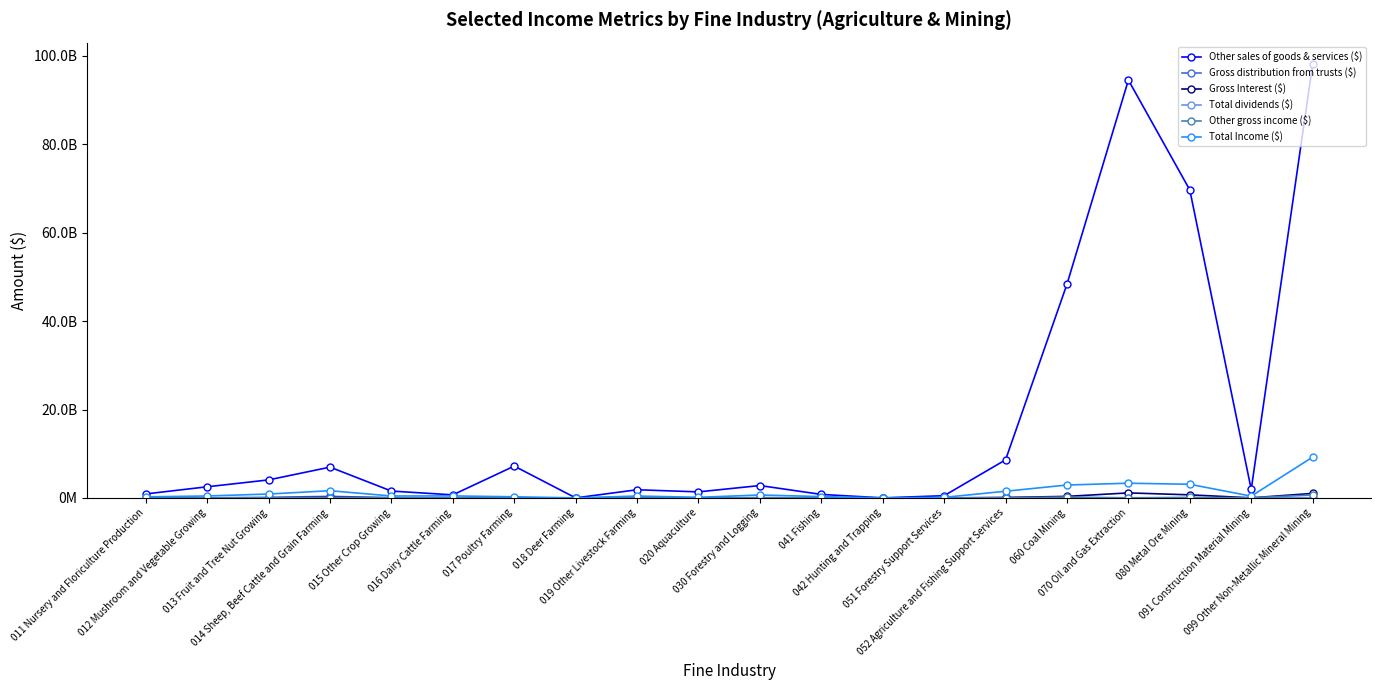

Is this an area chart (filled region under the line)?

No